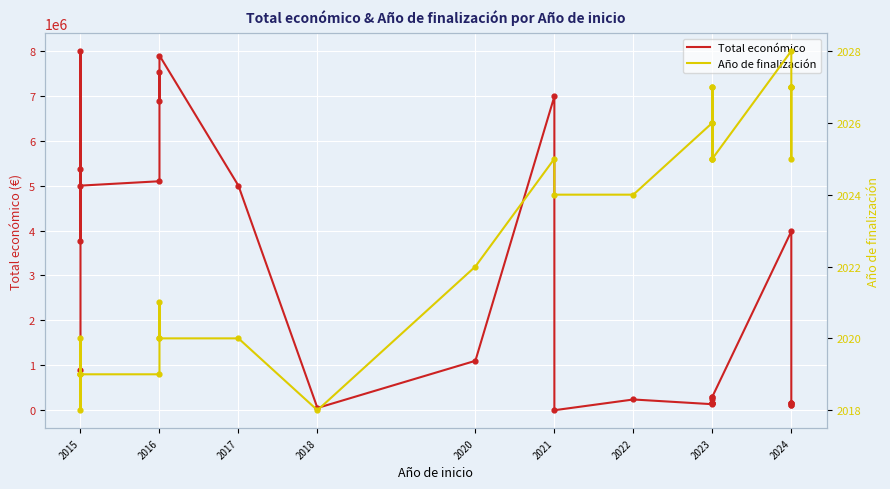

Which series has the largest total across all categories?

Total económico